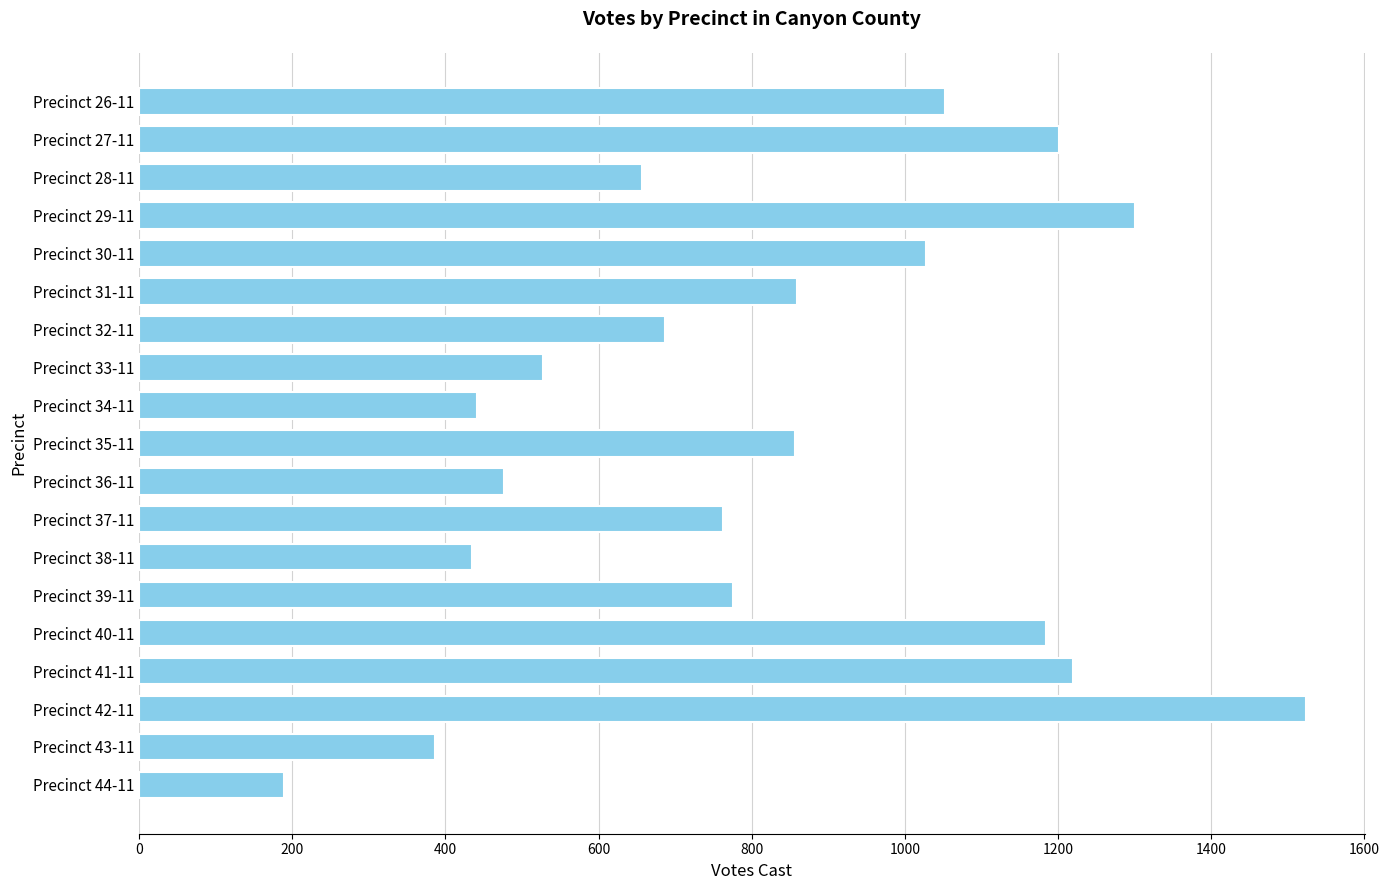

What is the change in value from Precinct 32-11 to Precinct 37-11?

+75